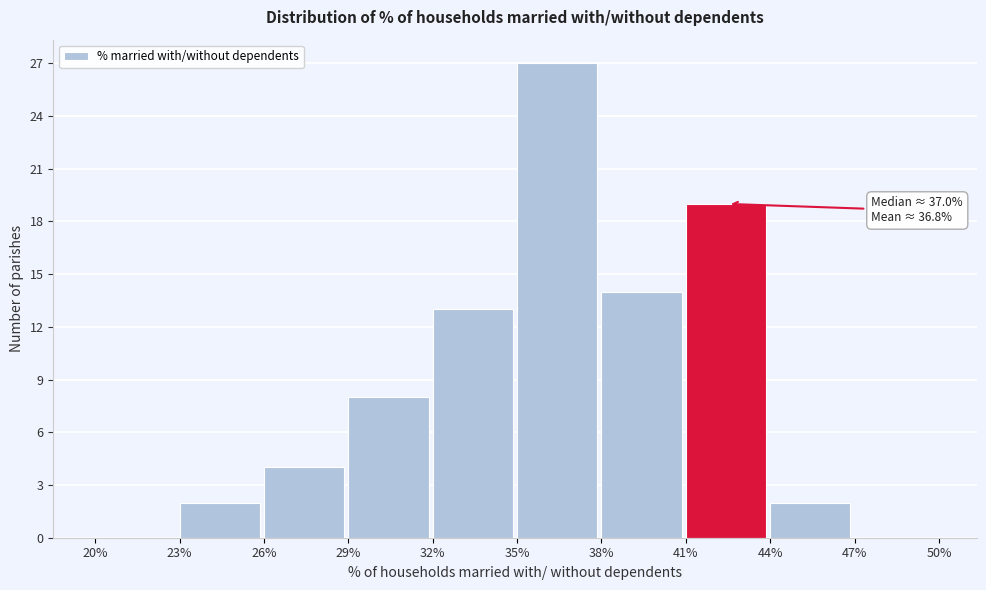

Over which range of the x-axis is the bar tallest?

35% to 38%